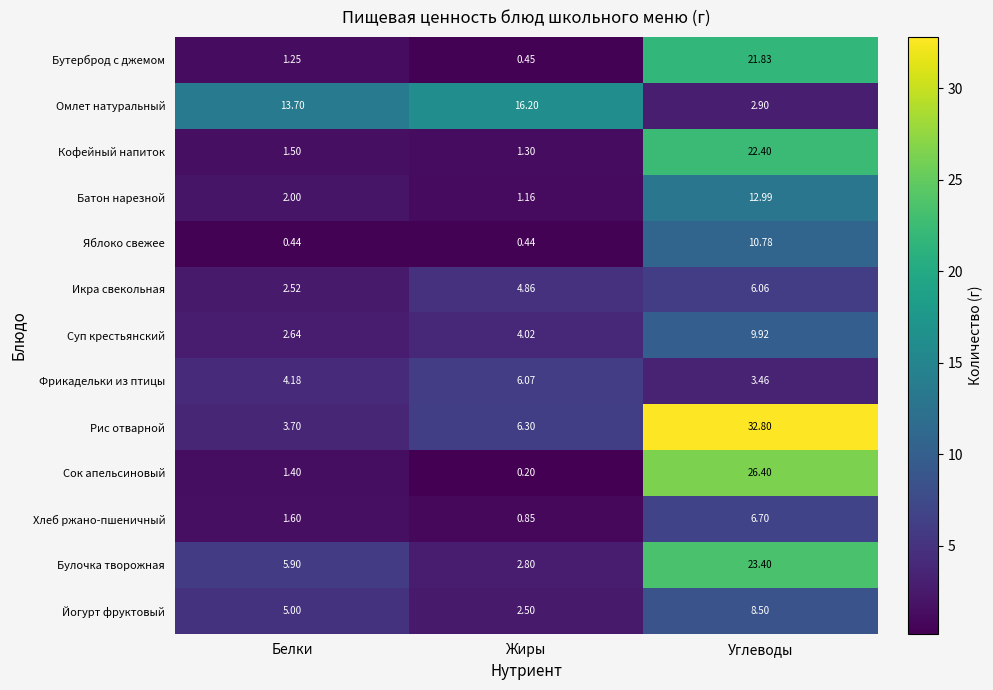

Is the value of Фрикадельки из птицы at Белки greater than the value of Батон нарезной at Углеводы?

No